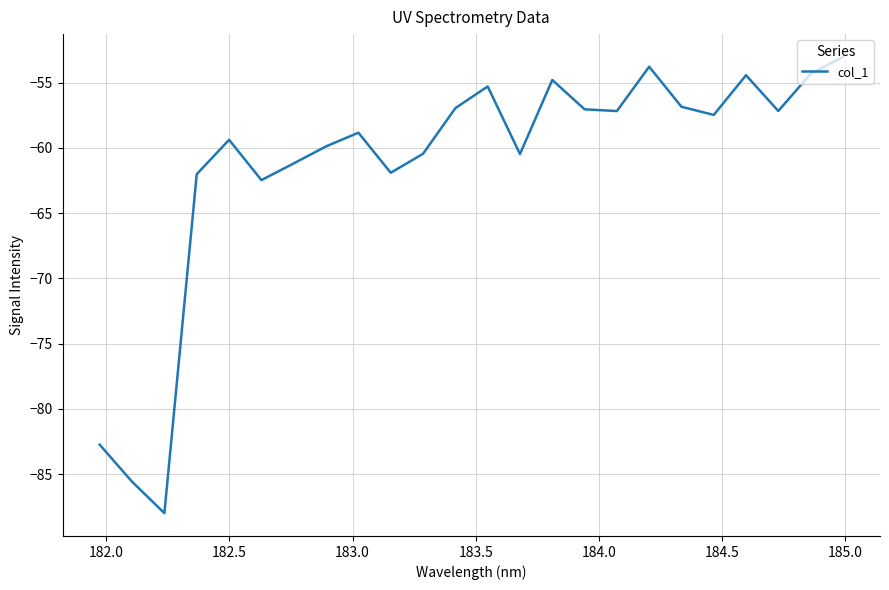

What is the greatest value displayed?

-53.0